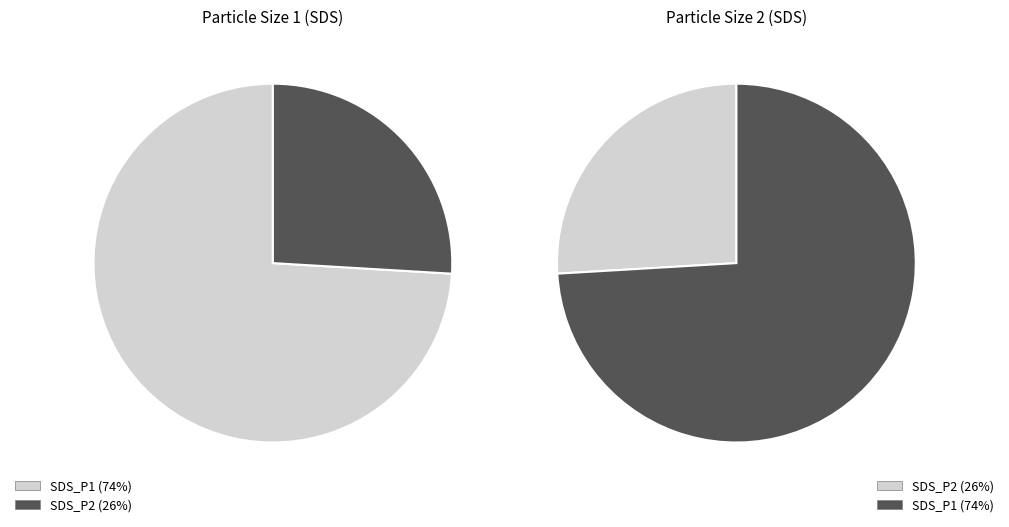

How many slices are in this pie chart?

2